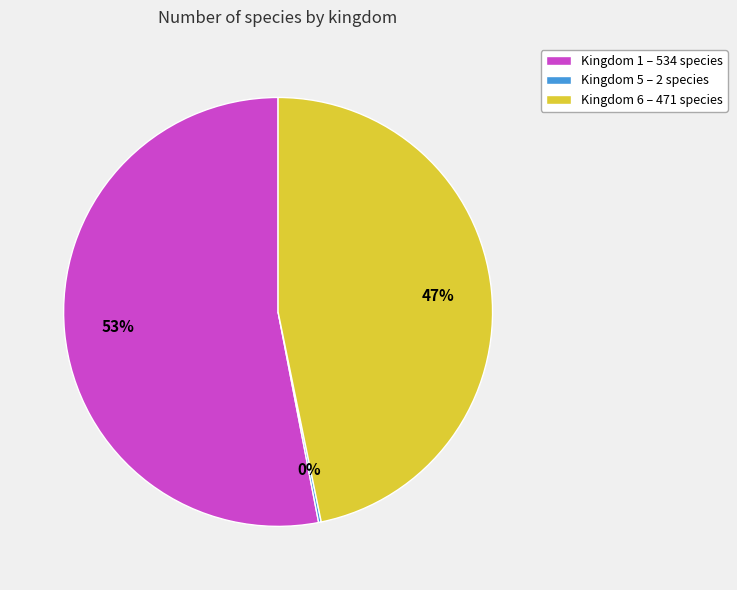

Do Kingdom 6 and Kingdom 1 together represent more than half of the pie?

Yes